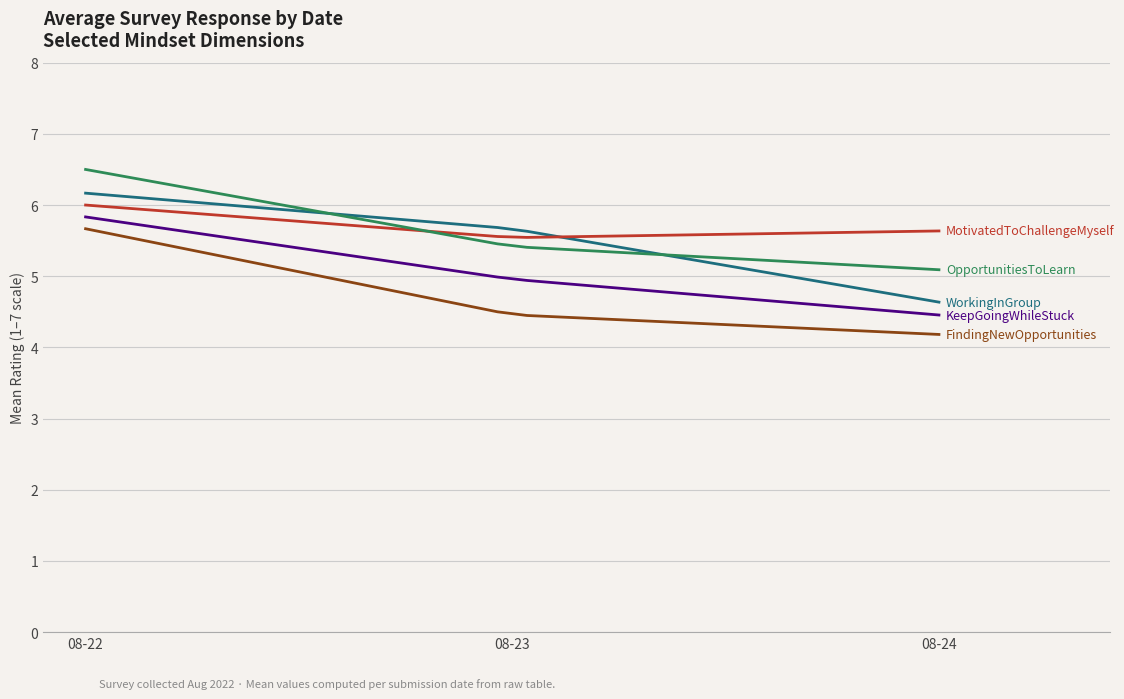

What is the maximum value shown in the chart?

6.5